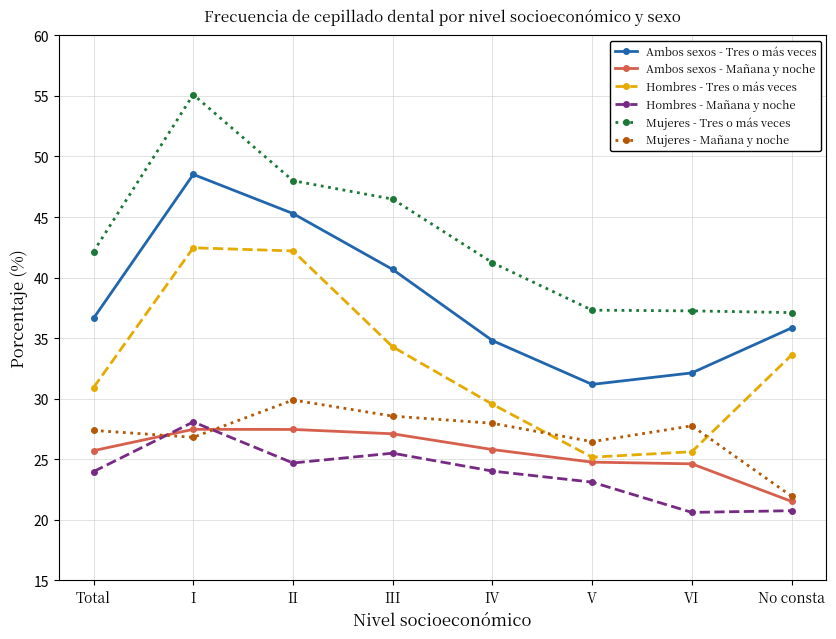

What is the value of the Ambos sexos - Mañana y noche point at the 8th from the left?

21.5